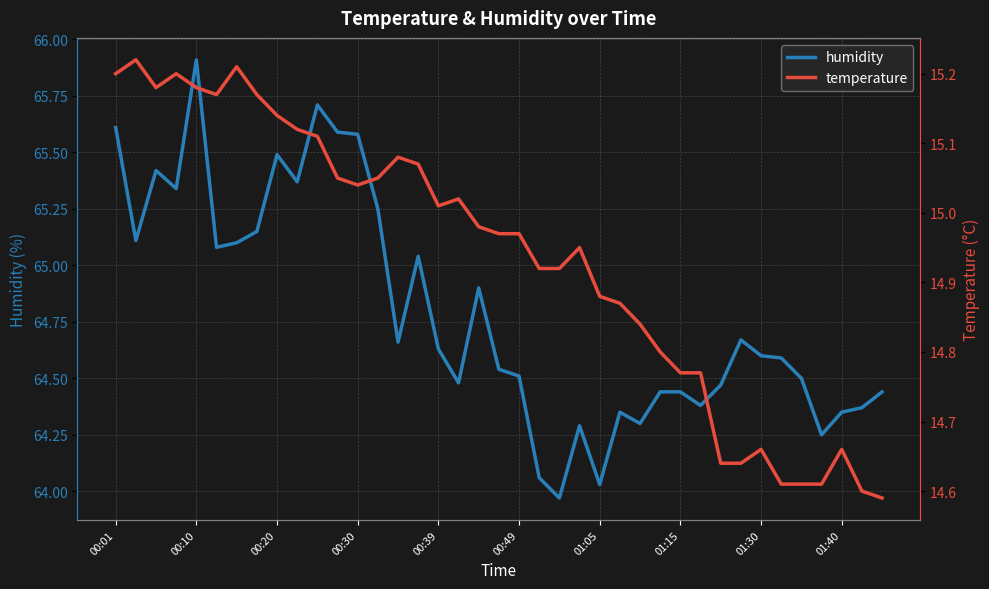

True or false: humidity has more than 2 interior local peaks.

True